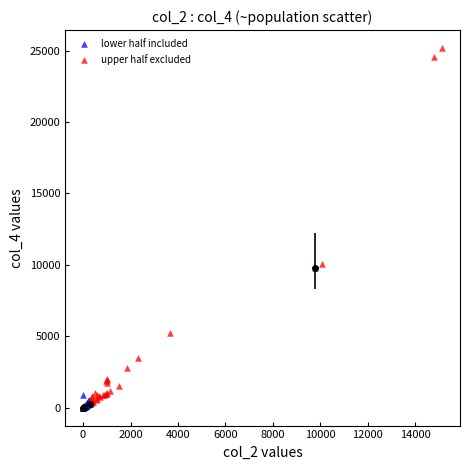

Which series has the largest Y range (max minus min)?

upper half excluded